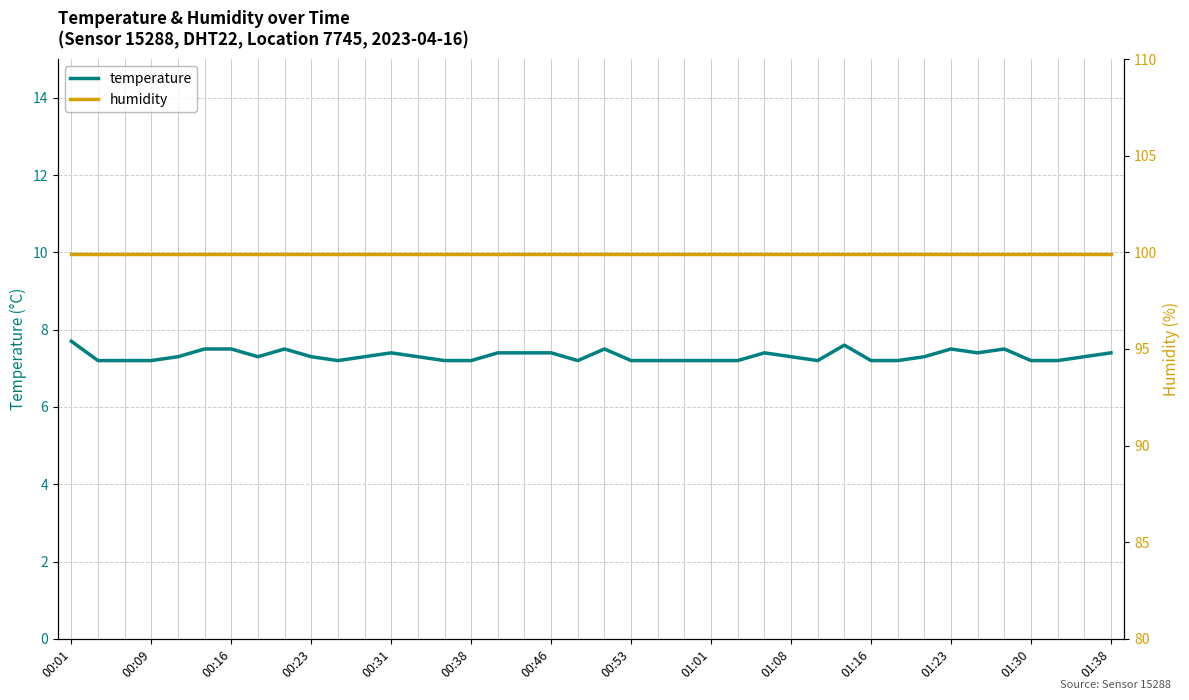

At which category is the sum across all series the highest?

00:01